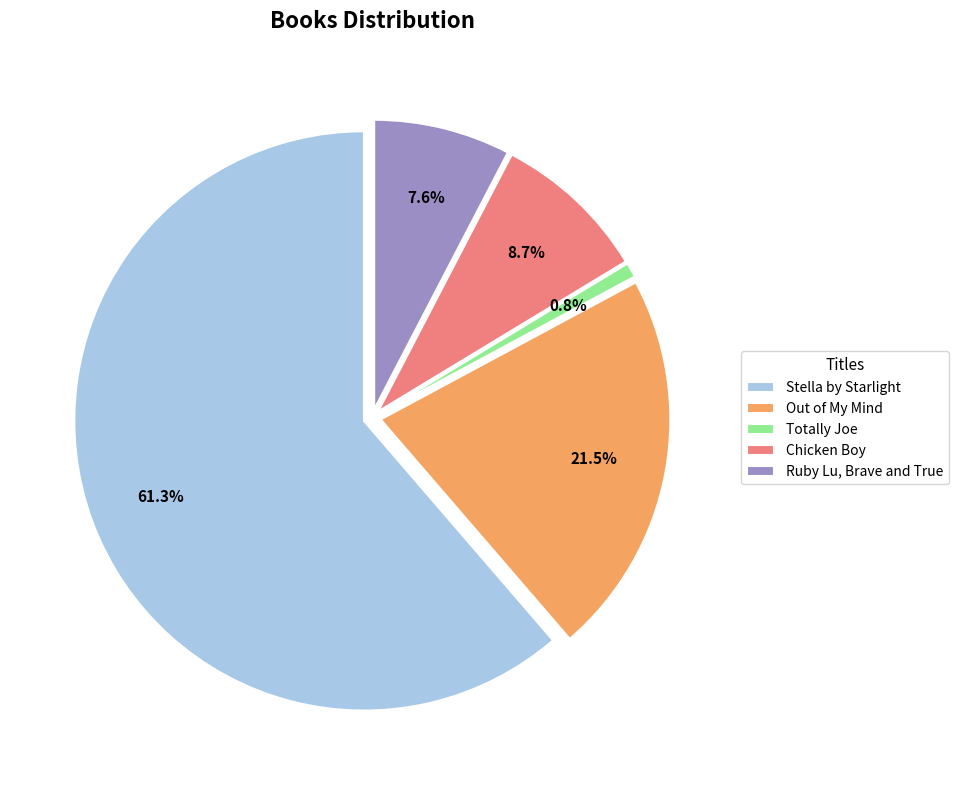

To the nearest percent, what percentage of the pie is Chicken Boy?

9%